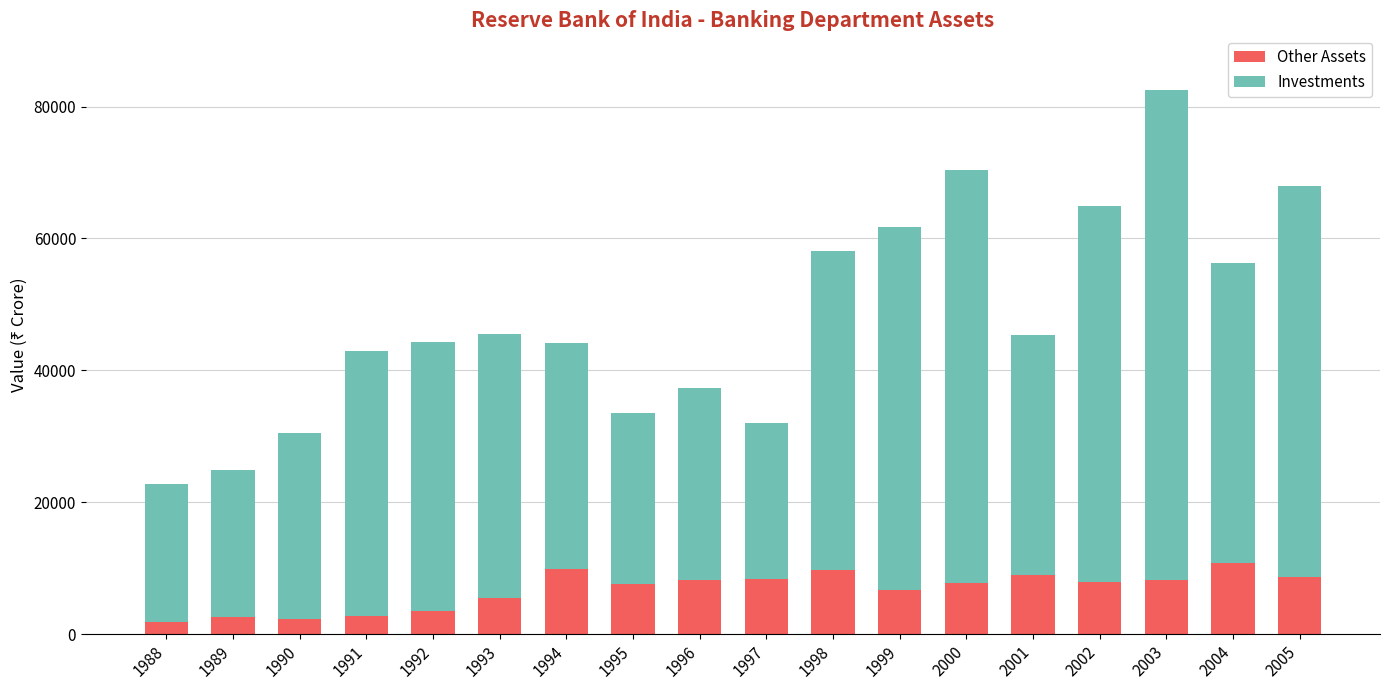

How many data points does each series have?

18